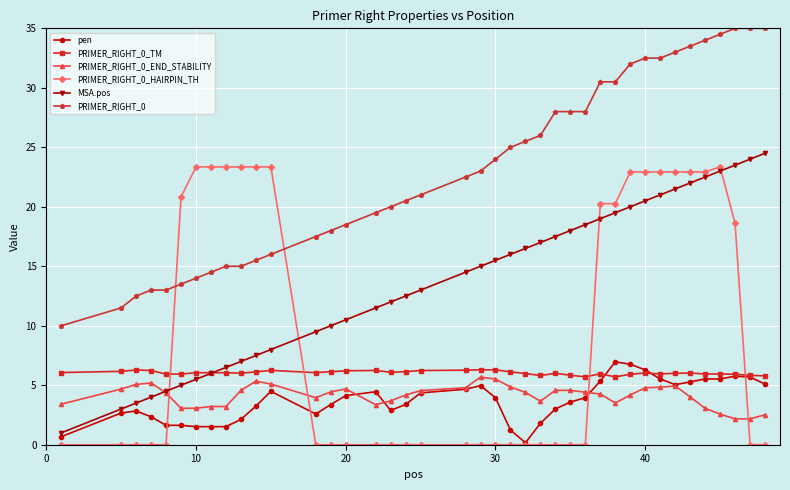

What is the highest value of the PRIMER_RIGHT_0_END_STABILITY series?

5.7